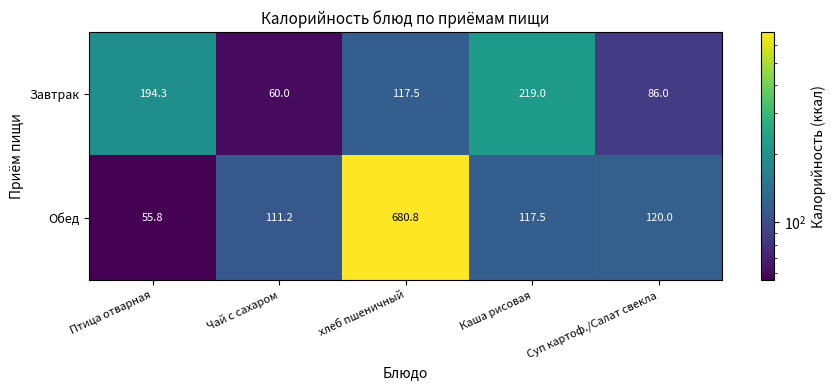

Which category has the highest value across all series?

хлеб пшеничный